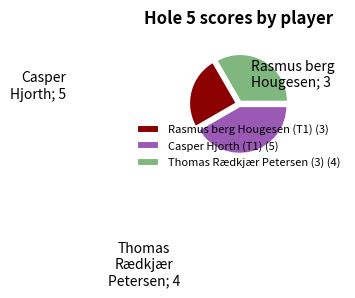

Does Casper Hjorth (T1) represent more than half of the total?

No